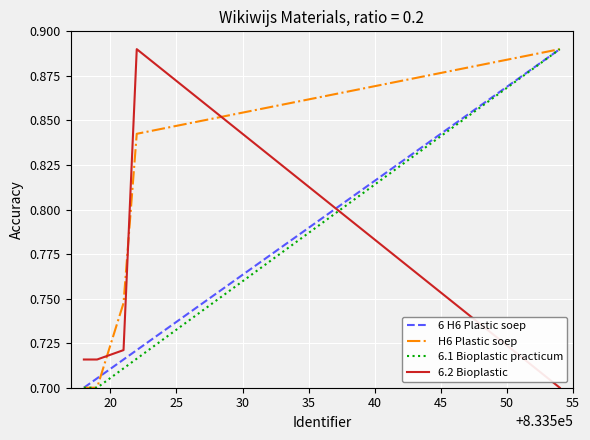

How many times do 6.1 Bioplastic practicum and 6.2 Bioplastic cross each other?

1